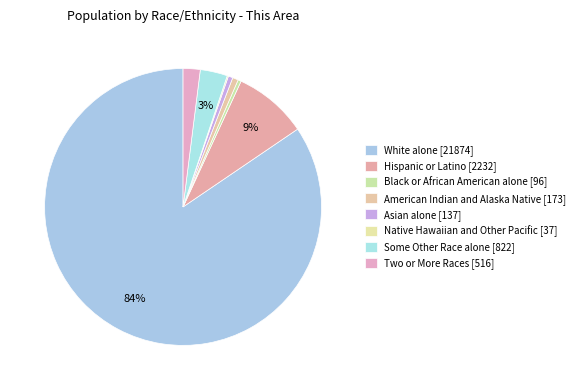

Is there any slice that represents more than half of the pie?

Yes